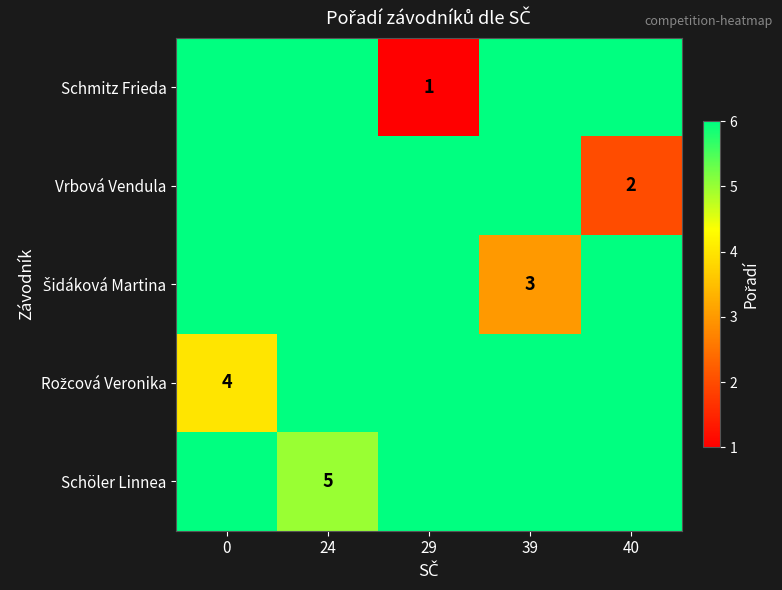

Count the number of data series in this chart.

5